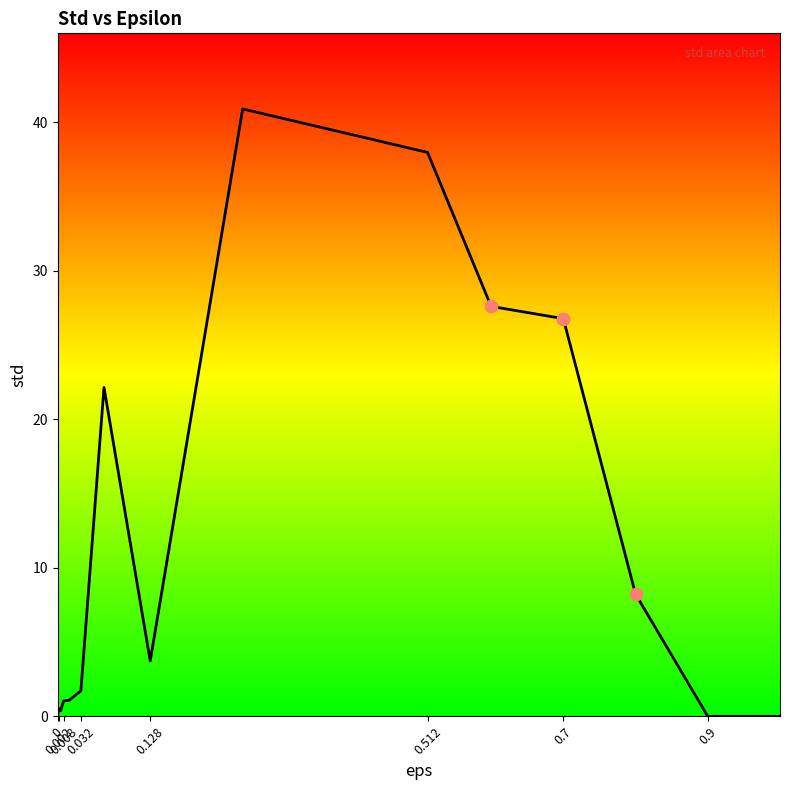

What is the maximum value shown in the chart?

40.9